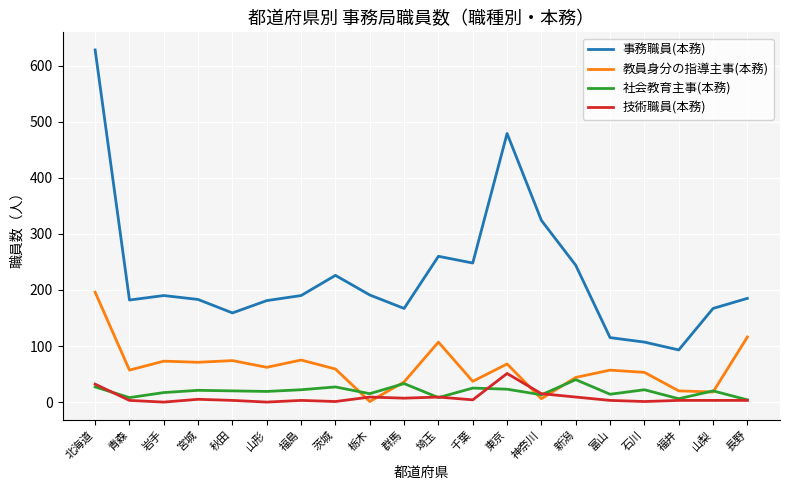

True or false: 事務職員(本務) and 教員身分の指導主事(本務) intersect in this chart.

False